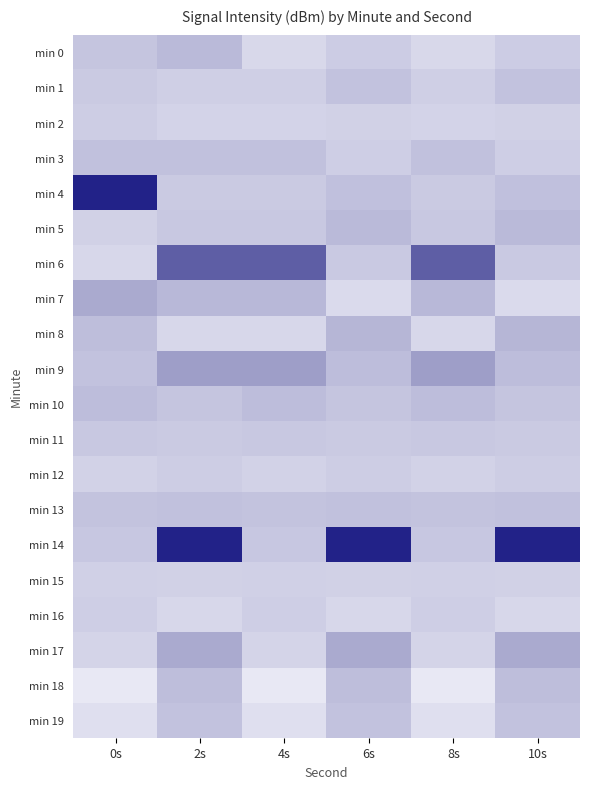

Reading left to right, what are all the values shown in this chart?

min 0: 0s=-124.3	2s=-123.6	4s=-125.5	6s=-124.8	8s=-125.5	10s=-124.8
min 1: 0s=-124.6	2s=-124.9	4s=-124.9	6s=-124.1	8s=-124.9	10s=-124.1
min 2: 0s=-124.8	2s=-125.2	4s=-125.2	6s=-125.1	8s=-125.2	10s=-125.1
min 3: 0s=-124.0	2s=-124.1	4s=-124.1	6s=-124.9	8s=-124.1	10s=-124.9
min 4: 0s=-114.2	2s=-124.6	4s=-124.6	6s=-124.0	8s=-124.6	10s=-124.0
min 5: 0s=-125.0	2s=-124.5	4s=-124.5	6s=-123.6	8s=-124.5	10s=-123.6
min 6: 0s=-125.5	2s=-117.9	4s=-117.9	6s=-124.6	8s=-117.9	10s=-124.6
min 7: 0s=-122.5	2s=-123.5	4s=-123.5	6s=-125.7	8s=-123.5	10s=-125.7
min 8: 0s=-123.9	2s=-125.5	4s=-125.5	6s=-123.3	8s=-125.5	10s=-123.3
min 9: 0s=-124.1	2s=-121.8	4s=-121.8	6s=-123.8	8s=-121.8	10s=-123.8
min 10: 0s=-123.8	2s=-124.3	4s=-123.8	6s=-124.3	8s=-123.8	10s=-124.3
min 11: 0s=-124.5	2s=-124.6	4s=-124.5	6s=-124.6	8s=-124.5	10s=-124.6
min 12: 0s=-125.2	2s=-124.8	4s=-125.2	6s=-124.8	8s=-125.2	10s=-124.8
min 13: 0s=-124.2	2s=-124.0	4s=-124.2	6s=-124.0	8s=-124.2	10s=-124.0
min 14: 0s=-124.4	2s=-114.2	4s=-124.4	6s=-114.2	8s=-124.4	10s=-114.2
min 15: 0s=-125.0	2s=-125.0	4s=-125.0	6s=-125.0	8s=-125.0	10s=-125.0
min 16: 0s=-124.9	2s=-125.5	4s=-124.9	6s=-125.5	8s=-124.9	10s=-125.5
min 17: 0s=-125.2	2s=-122.5	4s=-125.2	6s=-122.5	8s=-125.2	10s=-122.5
min 18: 0s=-126.5	2s=-123.9	4s=-126.5	6s=-123.9	8s=-126.5	10s=-123.9
min 19: 0s=-126.0	2s=-124.1	4s=-126.0	6s=-124.1	8s=-126.0	10s=-124.1